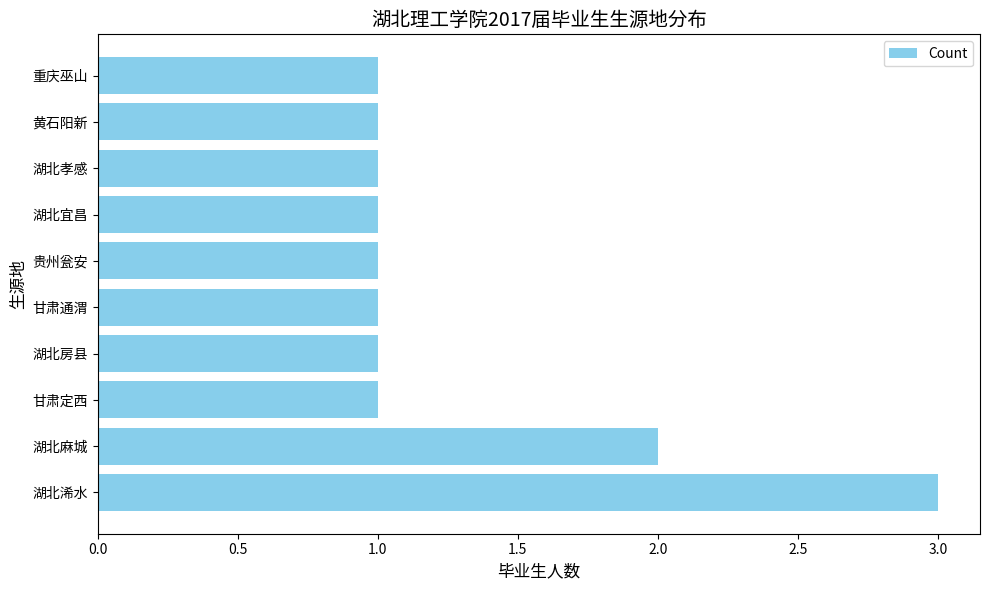

What is the ratio of the value at 湖北房县 to the value at 甘肃定西?

1.0